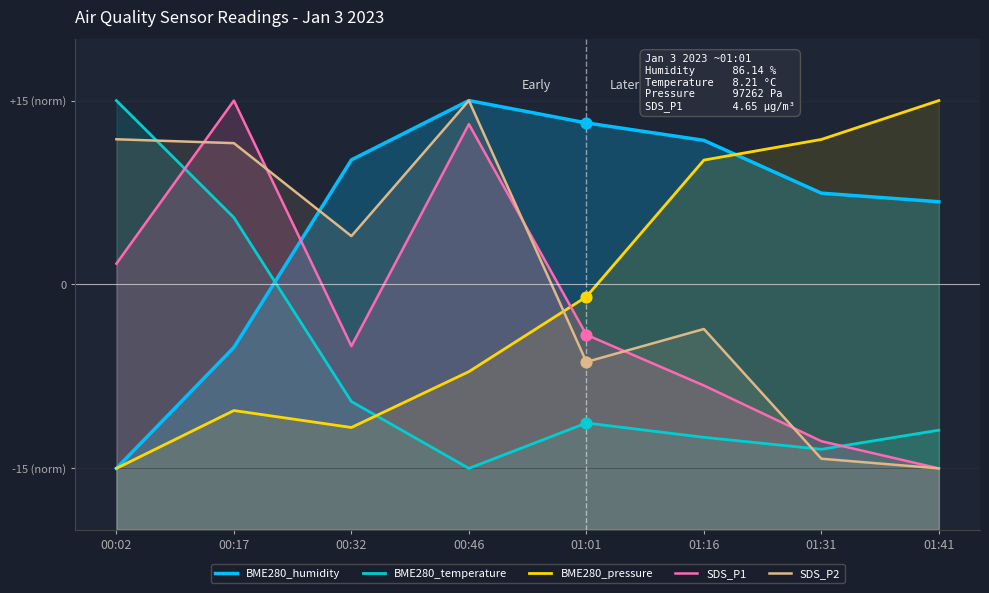

At which category is the sum across all series the highest?

00:46